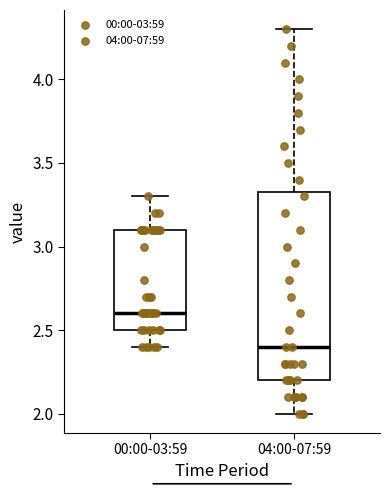

Comparing the boxes themselves (not the whiskers), which one is the tallest?

04:00-07:59